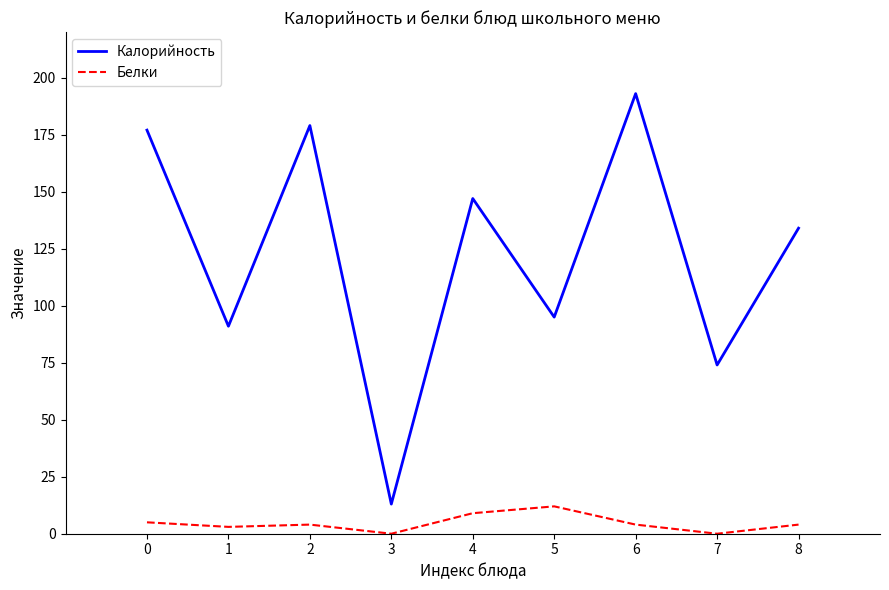

Reading right to left, transcribe all the data shown in this chart.

Калорийность: 134	74	193	95	147	13	179	91	177
Белки: 4	0	4	12	9	0	4	3	5